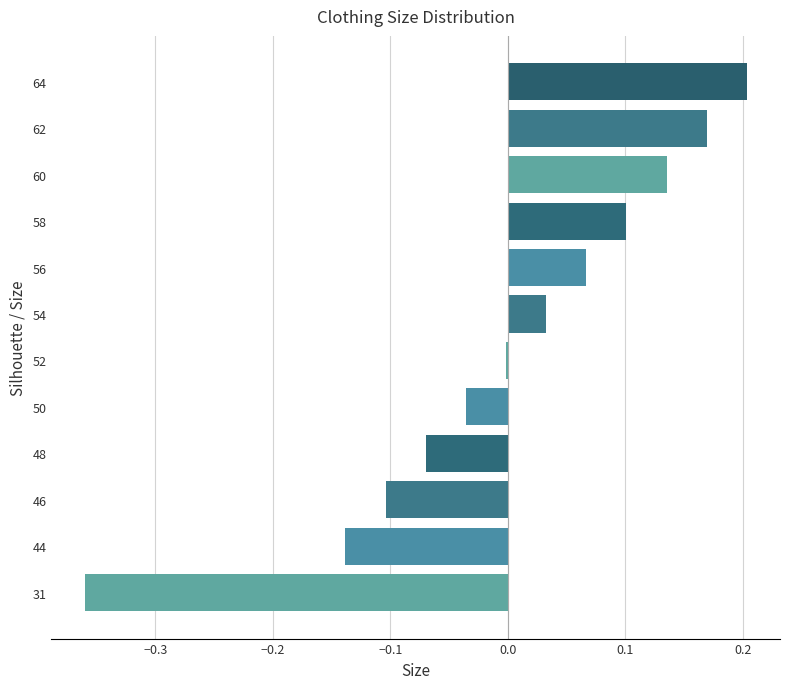

Are the bars grouped side by side (vs. stacked)?

No